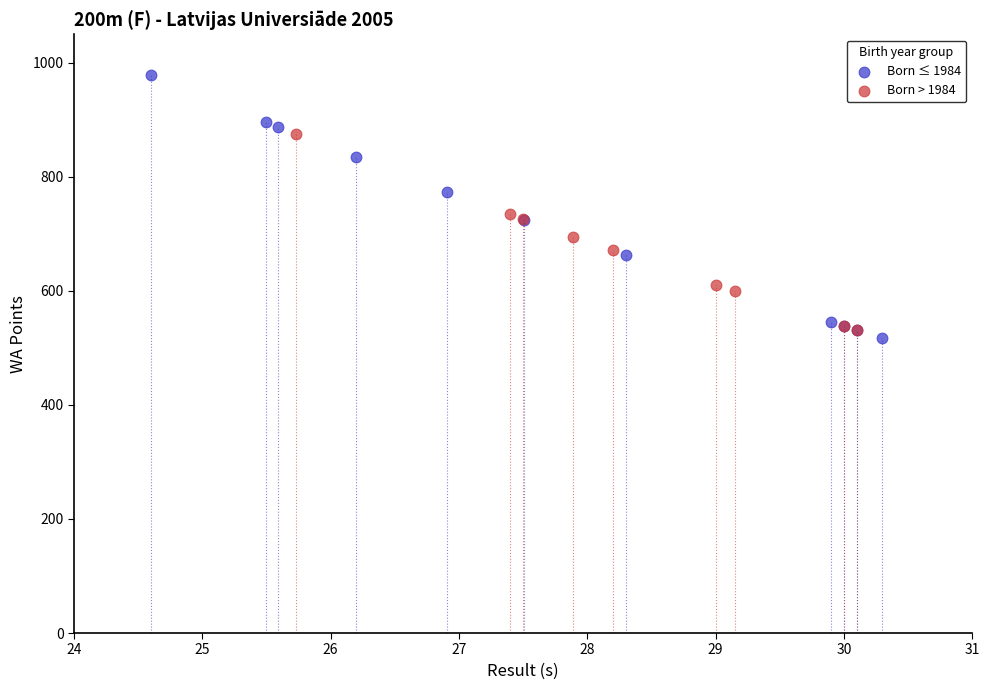

Which series contains the highest Y value?

Born ≤ 1984